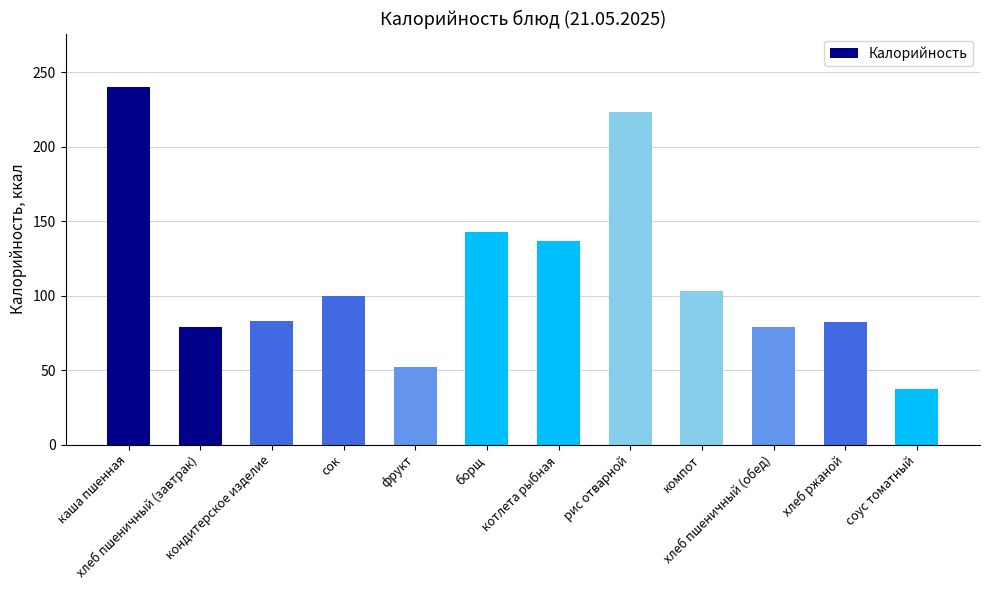

What is the smallest value displayed?

37